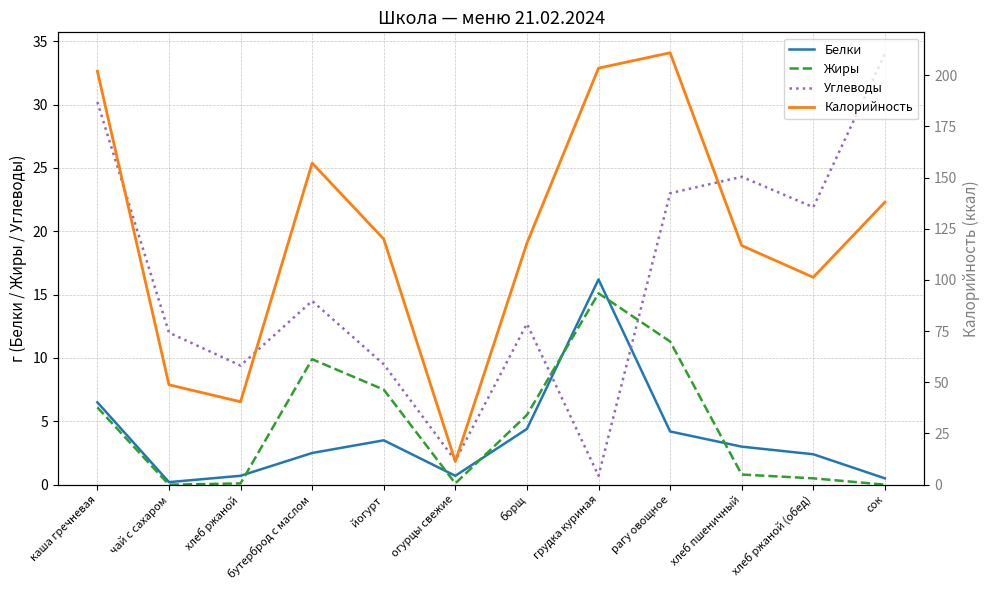

What is the value of the Калорийность point at the 12th from the left?

138.0